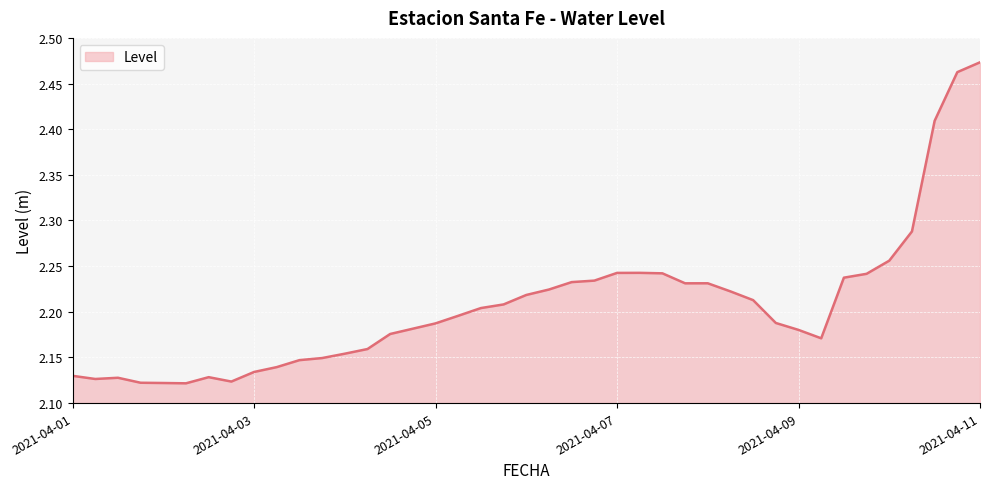

How many distinct data groups are displayed?

1